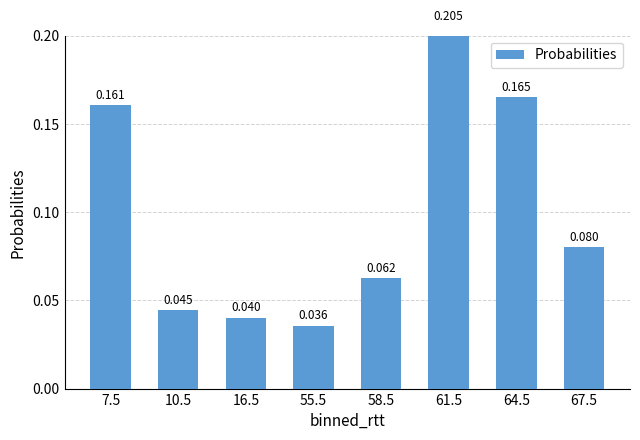

List the labels in order of value, smallest first.

55.5, 16.5, 10.5, 58.5, 67.5, 7.5, 64.5, 61.5